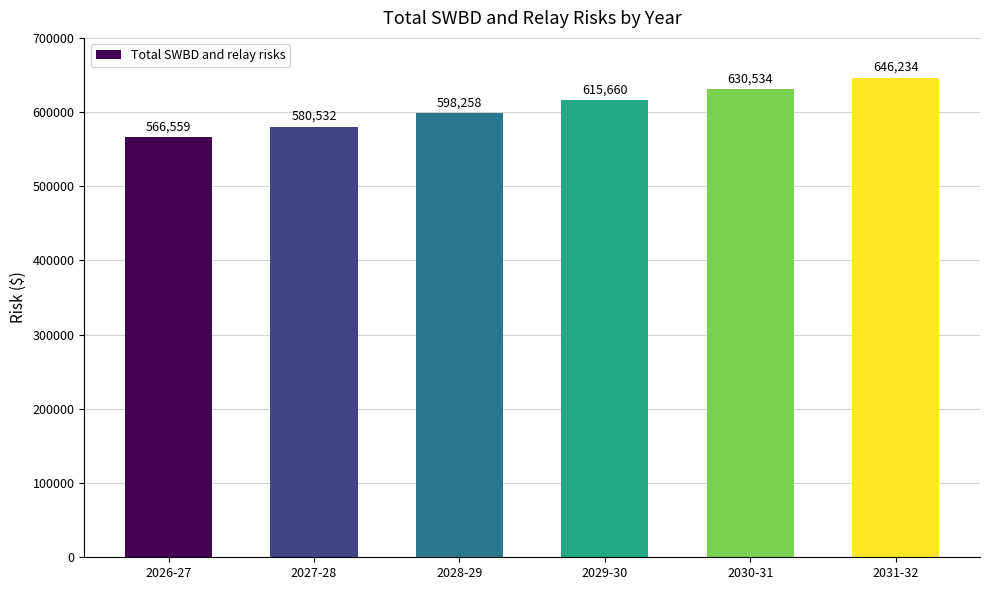

What is the change in value from 2029-30 to 2030-31?

+14874.6